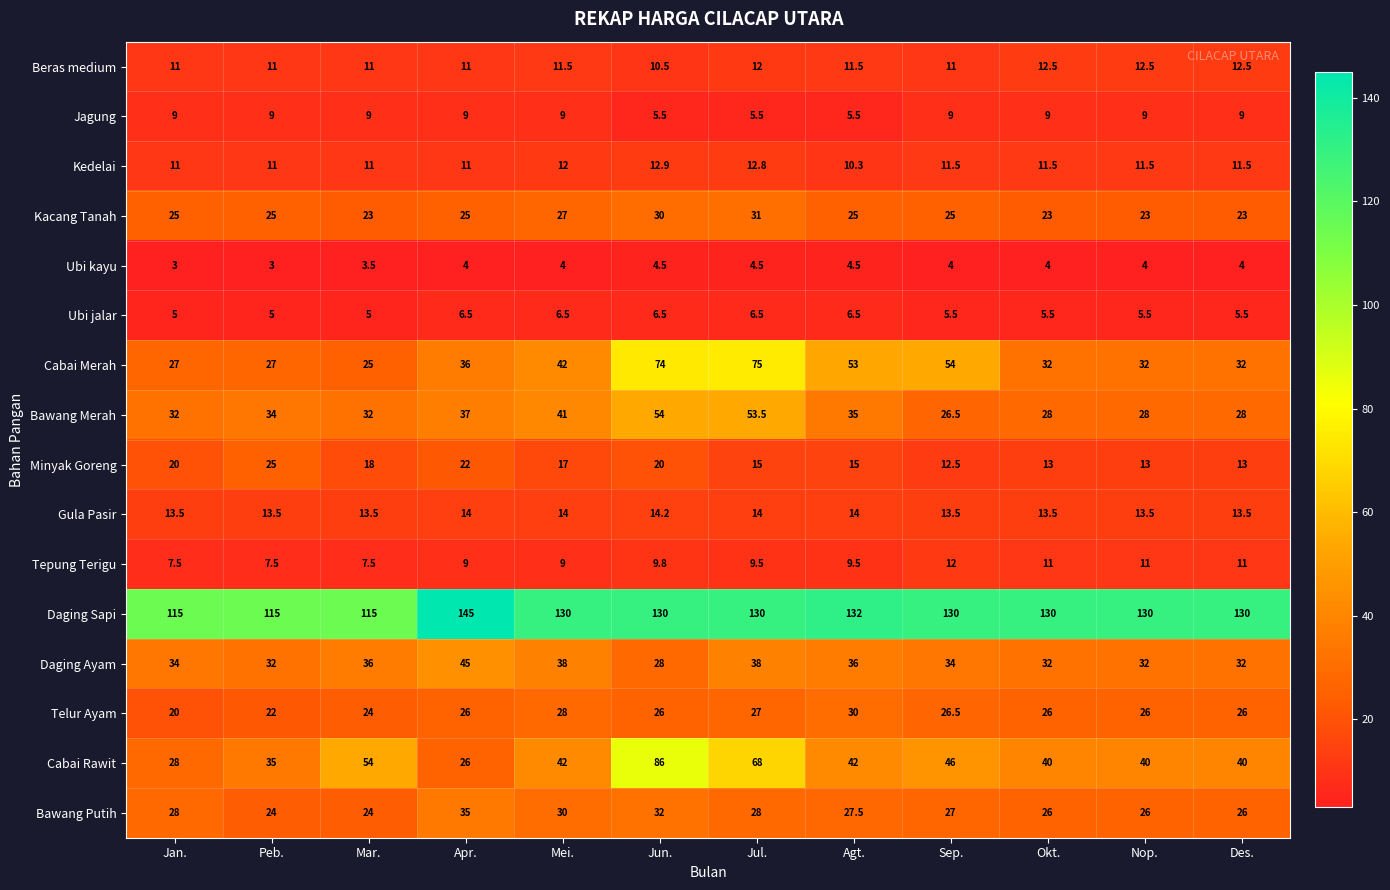

Which category has the highest value across all series?

Apr.